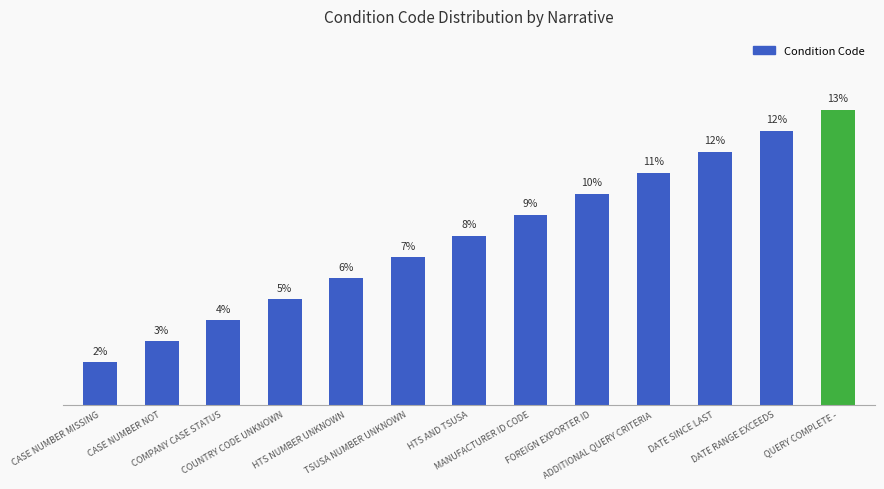

Are the bars horizontal?

No